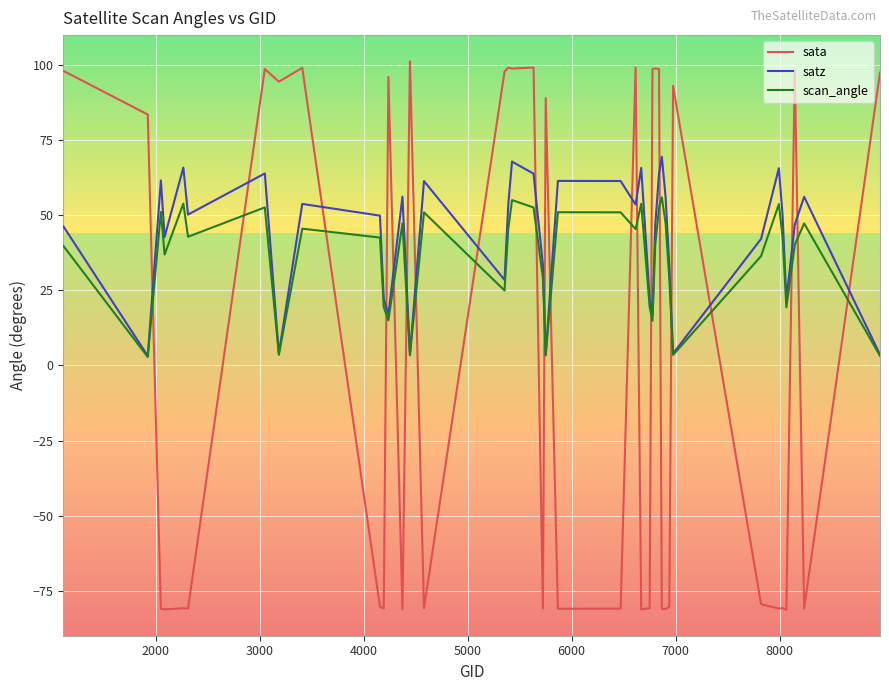

How many times do satz and sata cross each other?

20